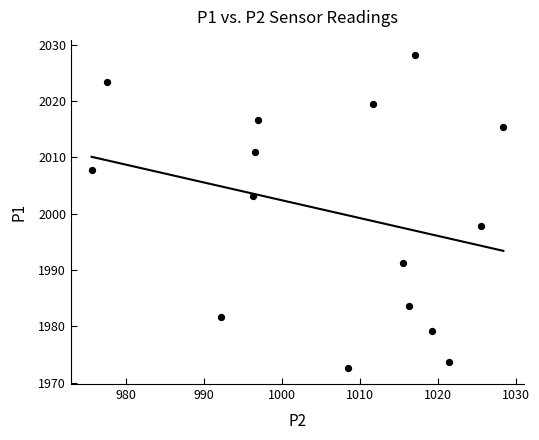

What is the range of X values (max minus min)?

52.9